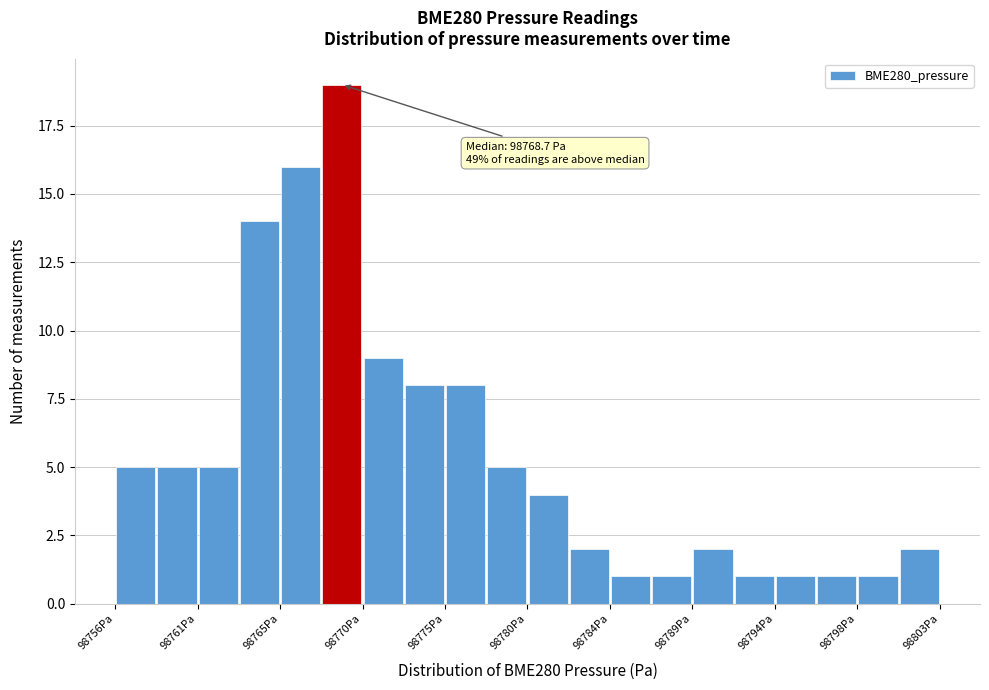

Which range on the x-axis has the tallest bar?

98767.75 to 98770.10